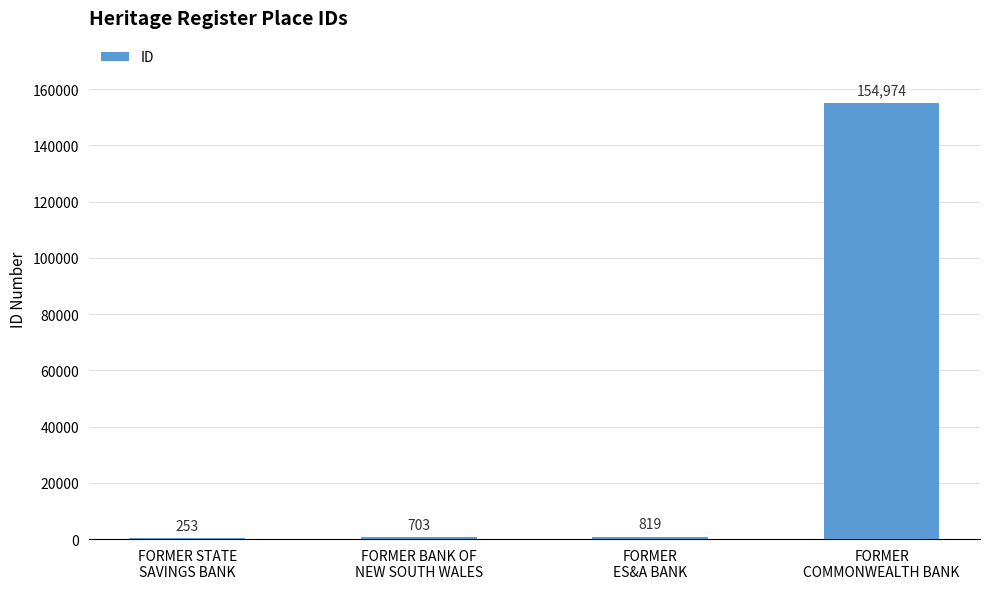

What is the greatest value displayed?

154974